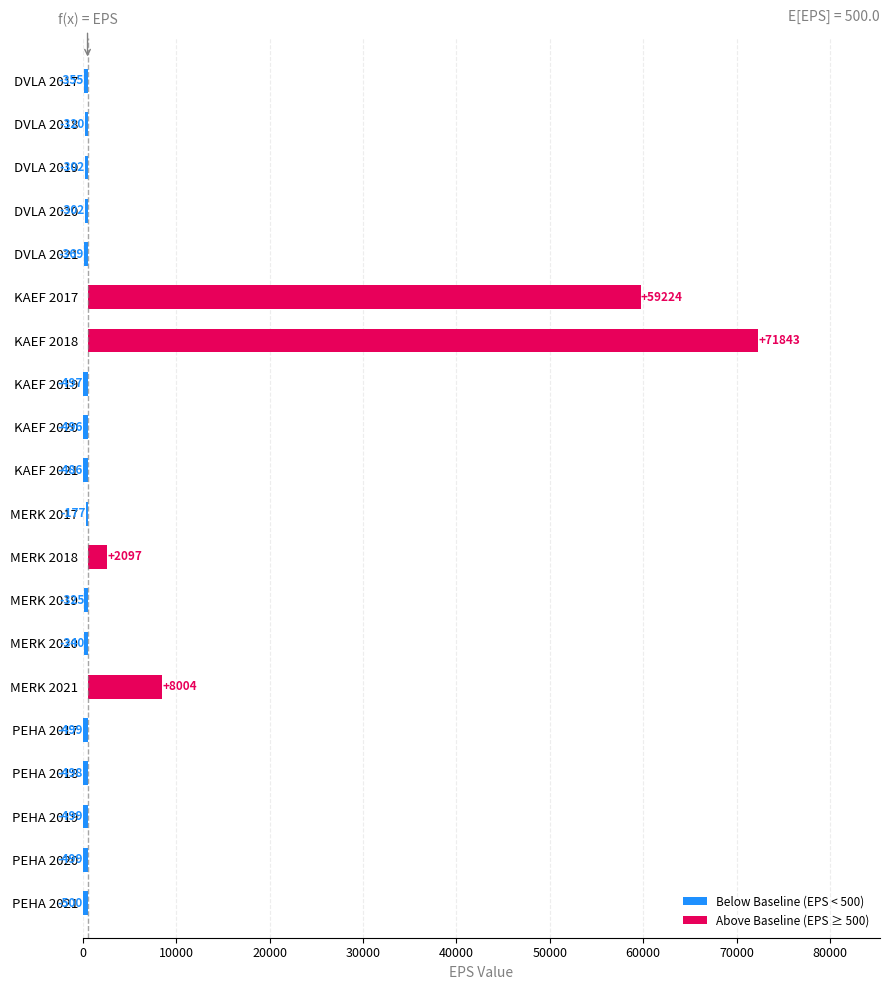

How many distinct data groups are displayed?

2